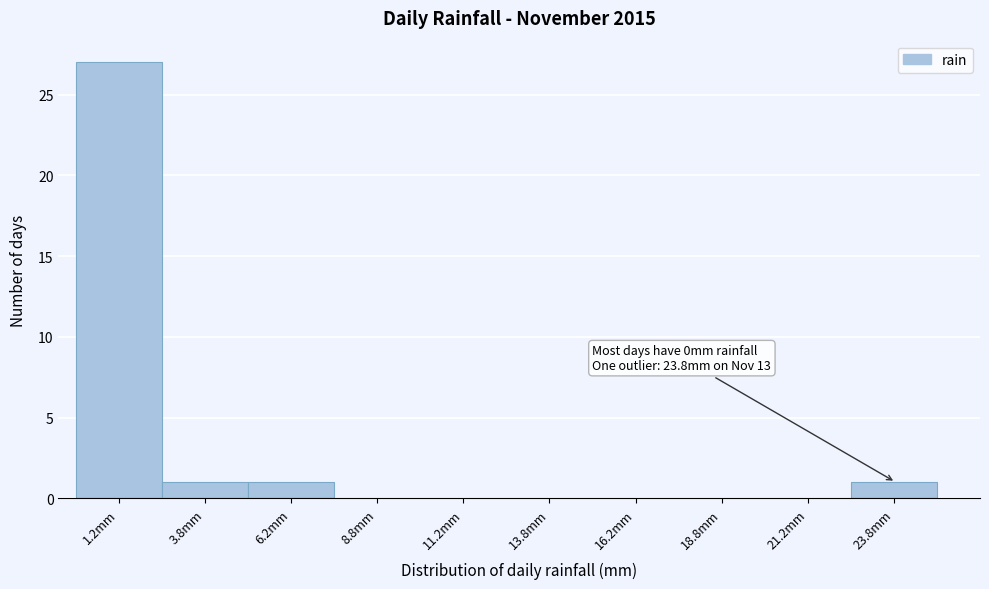

Which range on the x-axis has the tallest bar?

0.0 to 2.5